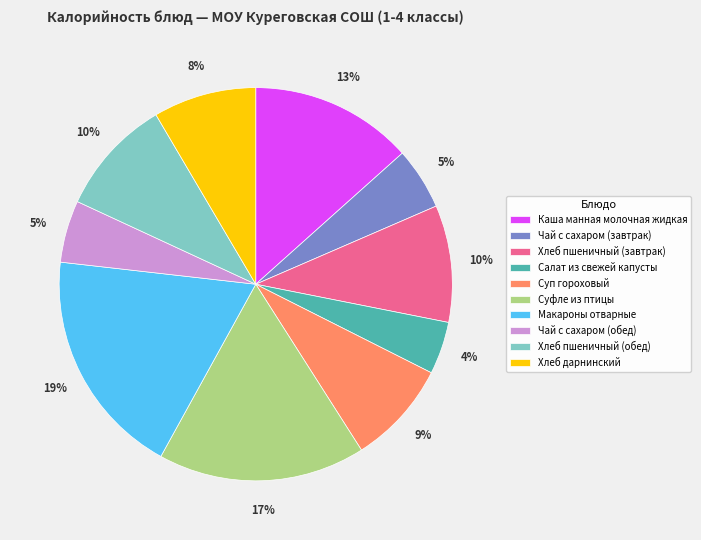

Count the number of slices in the pie.

10